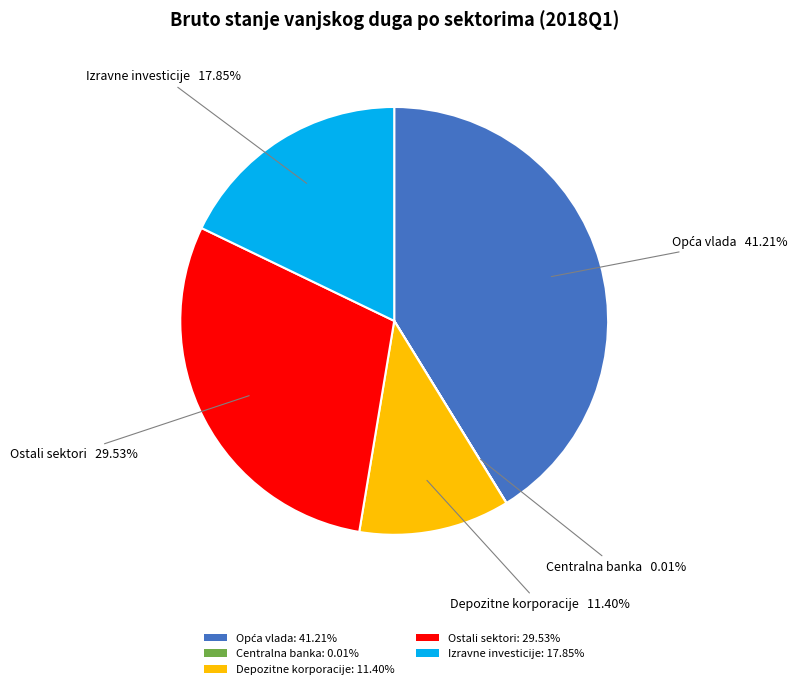

Does any single category account for the majority?

No